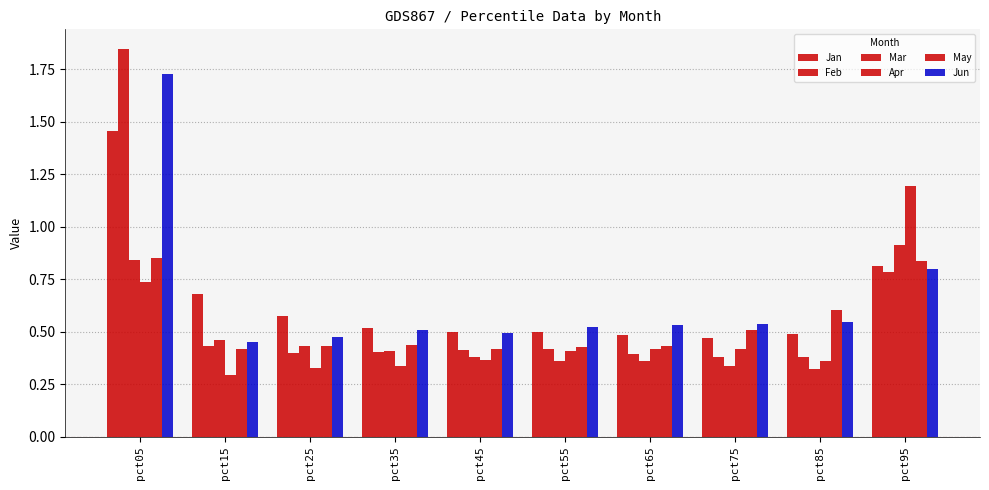

What is the sum of the May values at pct05 and pct45?

1.3